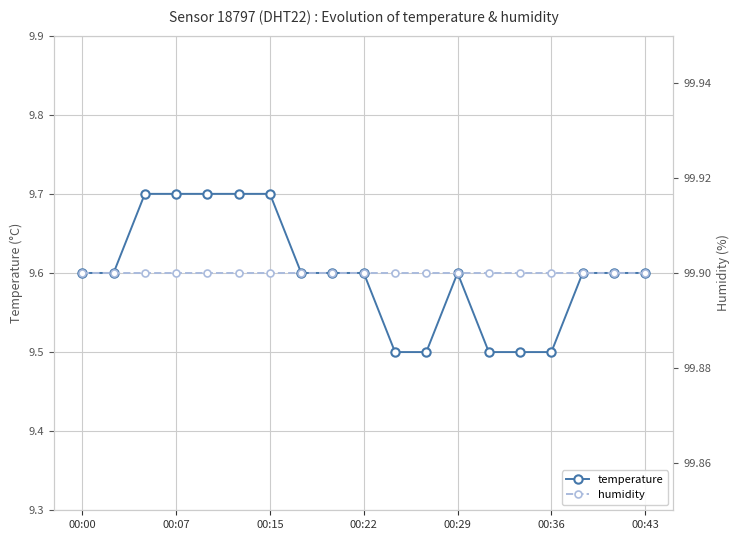

How many temperature values are between 9 and 10?

19